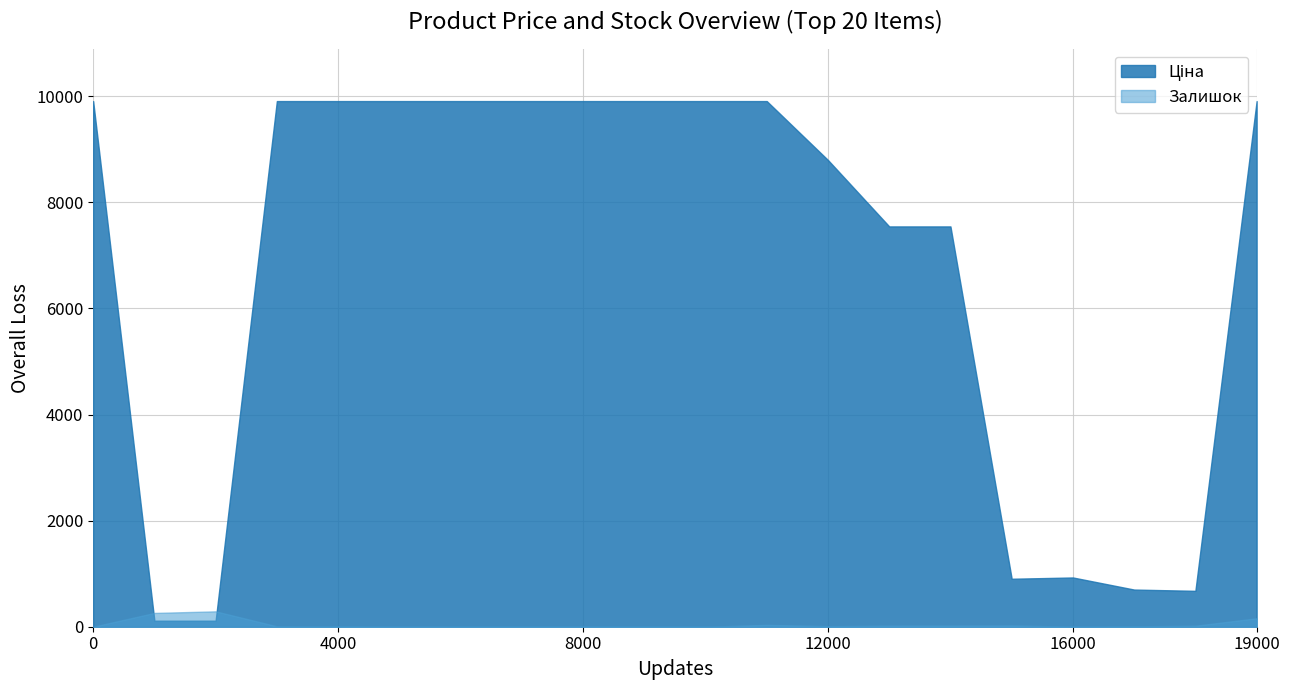

What is the greatest value displayed?

9908.5